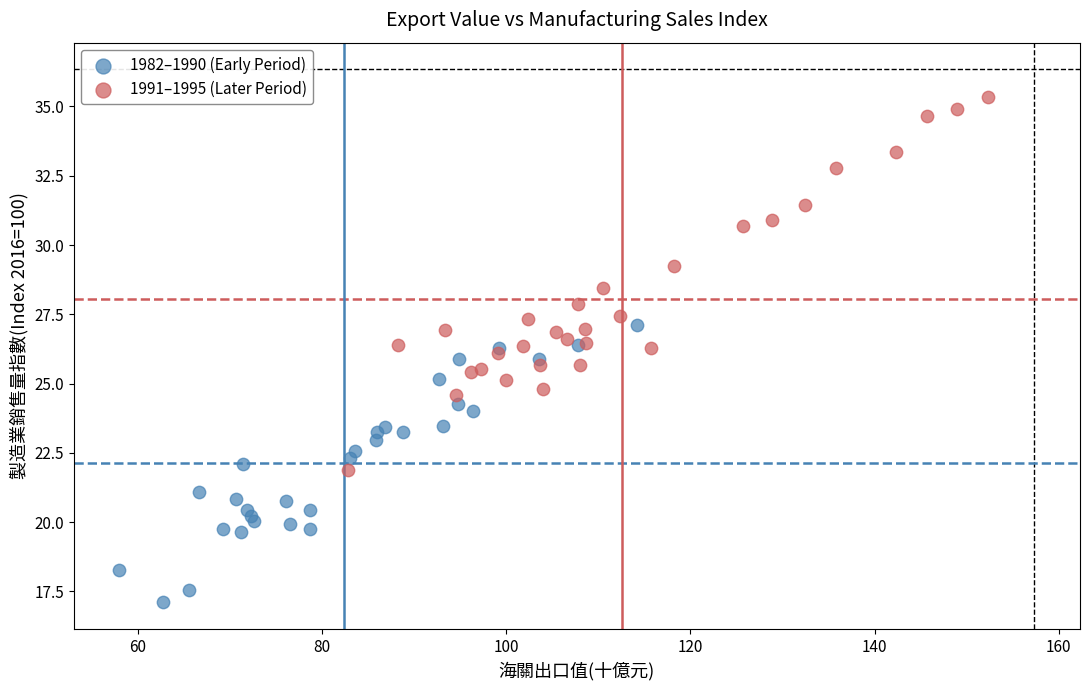

Which series reaches the maximum Y coordinate?

1991–1995 (Later Period)